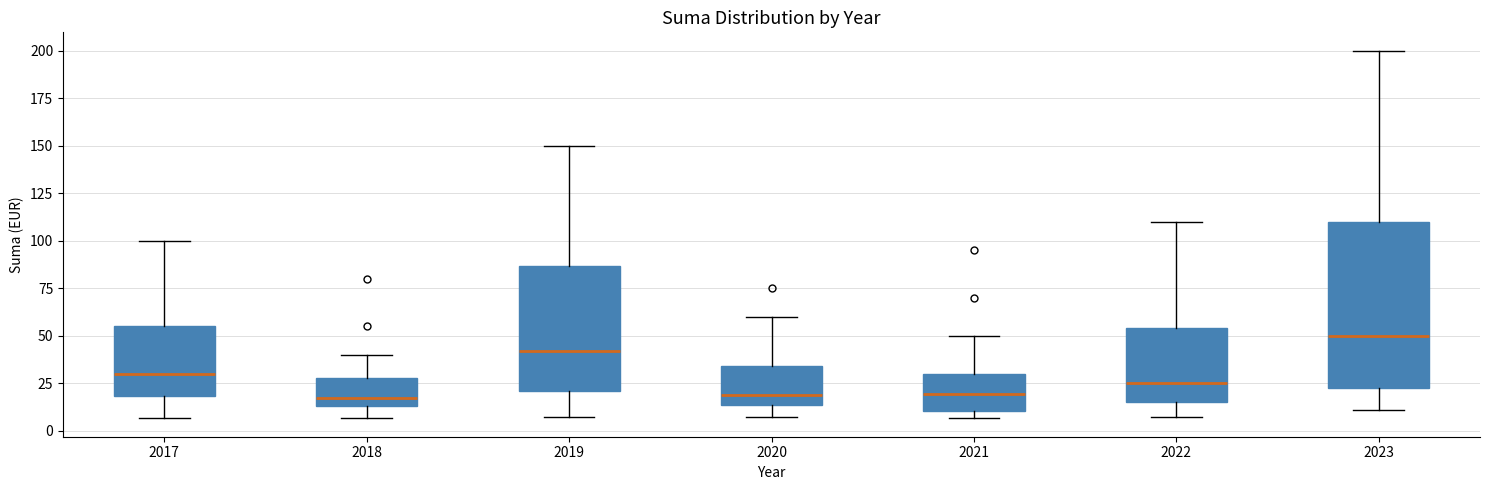

Where is the upper edge of the box at x = 2023 on the y-axis? The values are not printed on the chart, so give them approximately, as read against the axis.

110